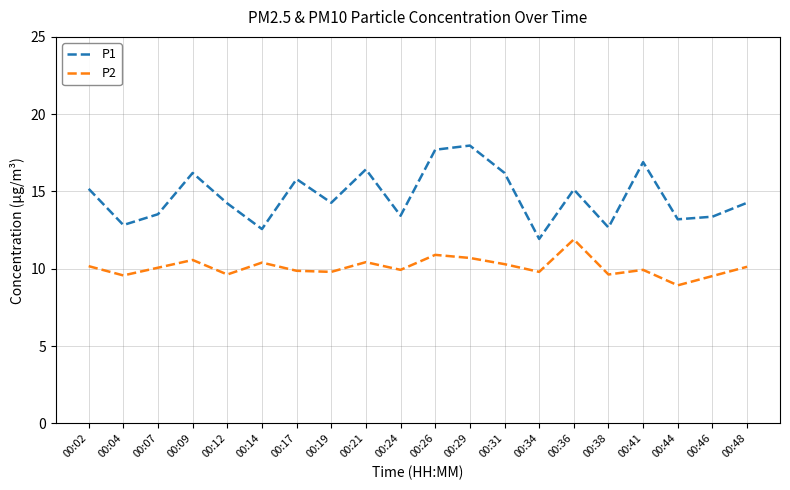

What is the difference between the highest and lowest values at 00:21?

6.0